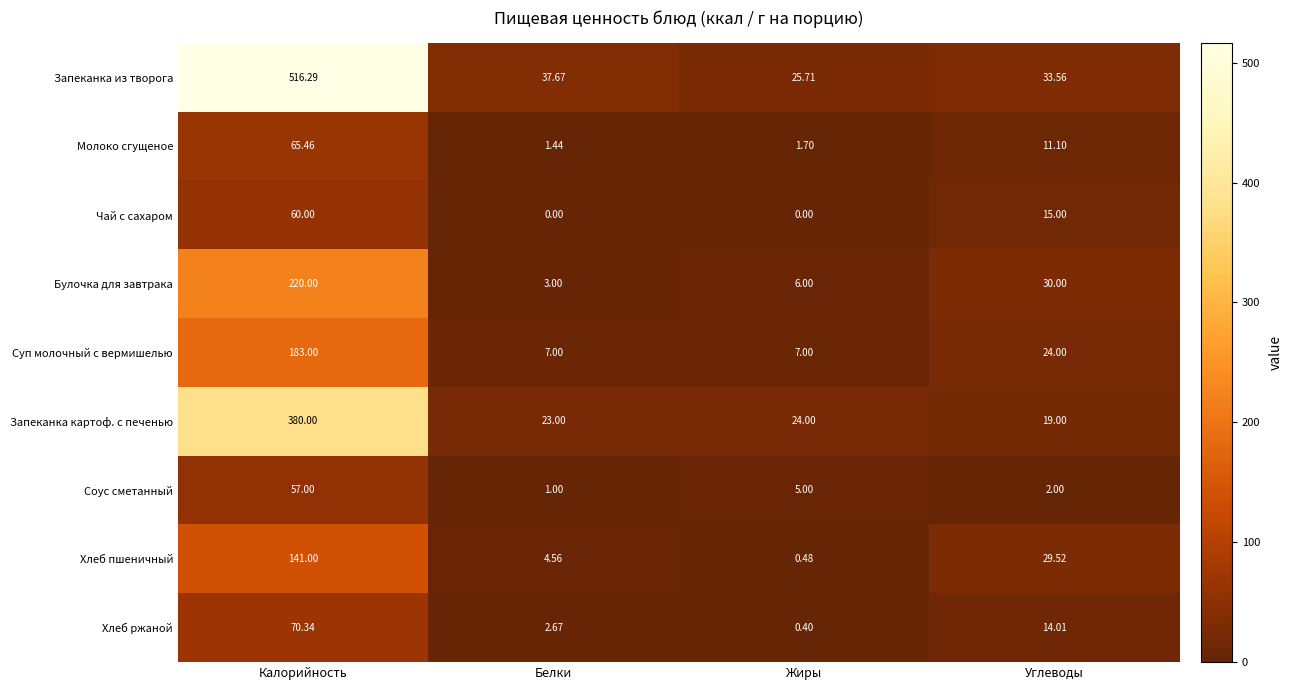

What is the total value across all series at Калорийность?

1693.1